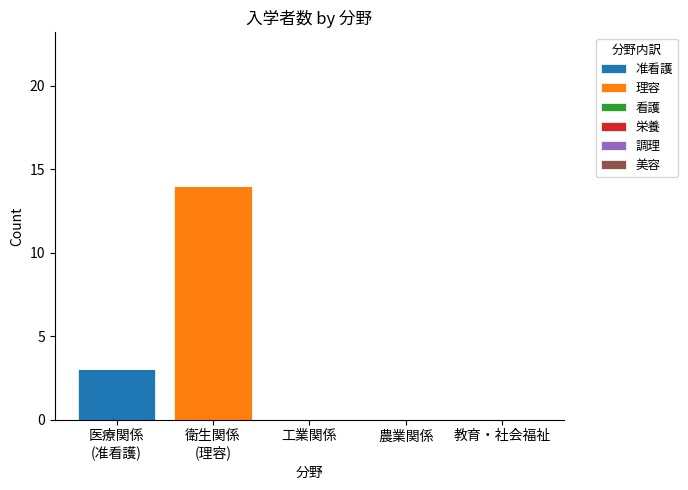

The 准看護 series shows 1 at 工業関係. True or false?

False